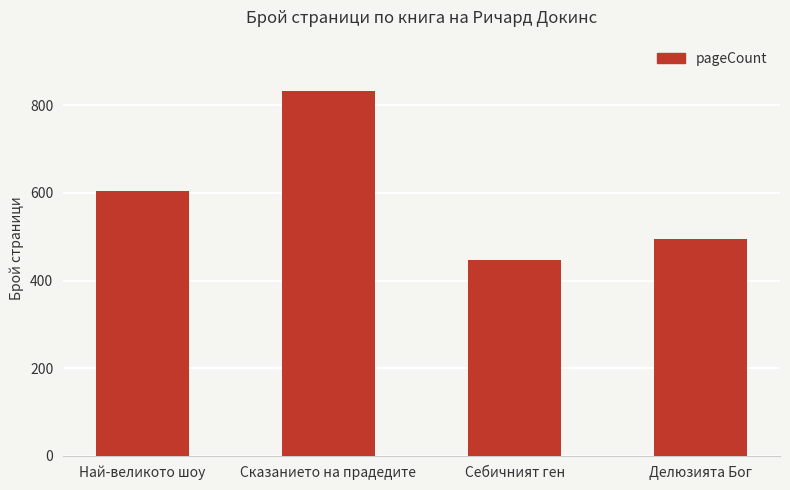

True or false: the data shows 641 at Себичният ген.

False